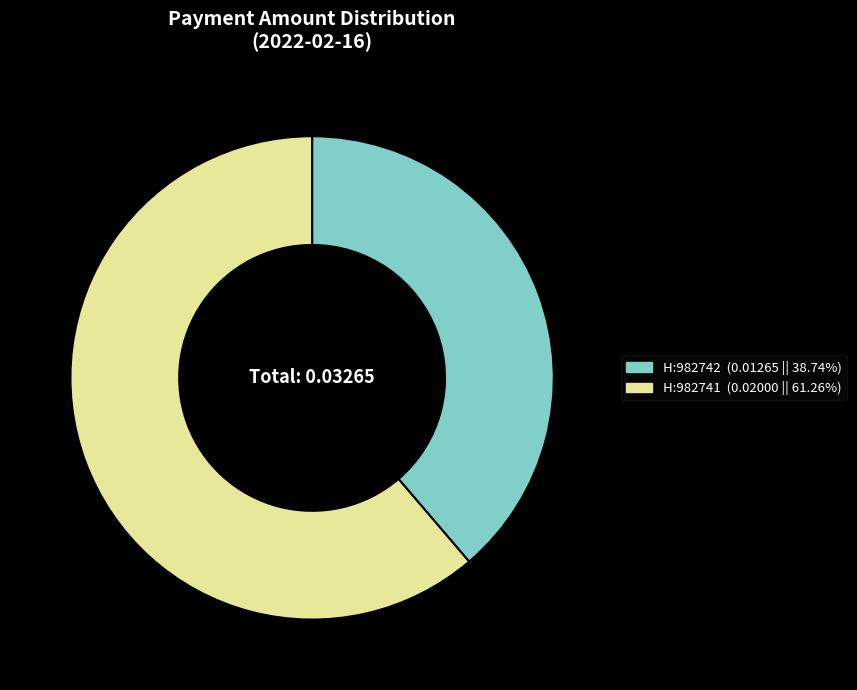

Combined, do H:982742 (0.01265 || 38.74%) and H:982741 (0.02000 || 61.26%) account for over 50%?

Yes